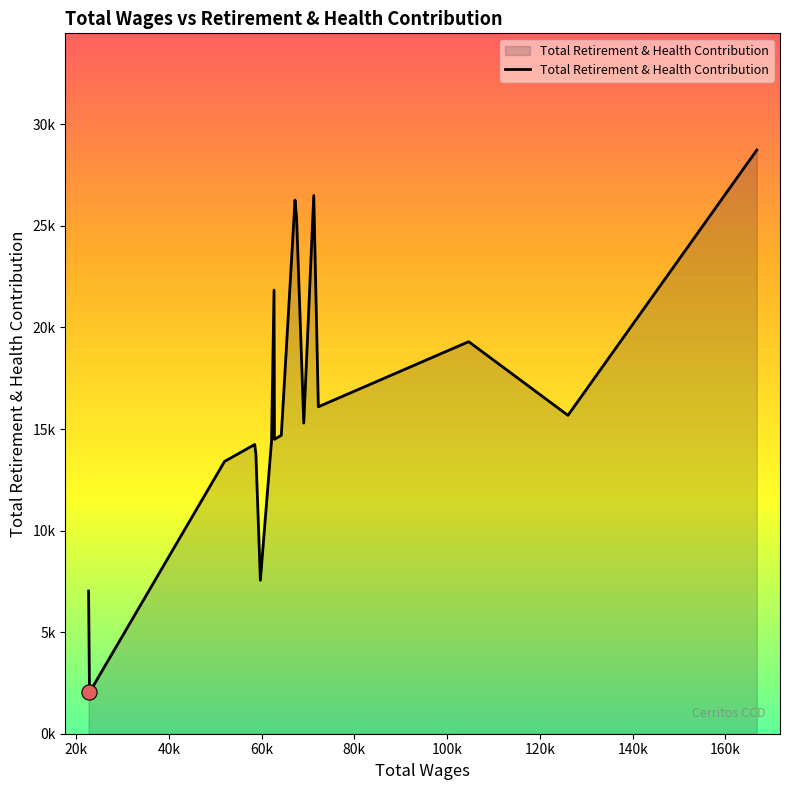

Is this an area chart (filled region under the line)?

Yes